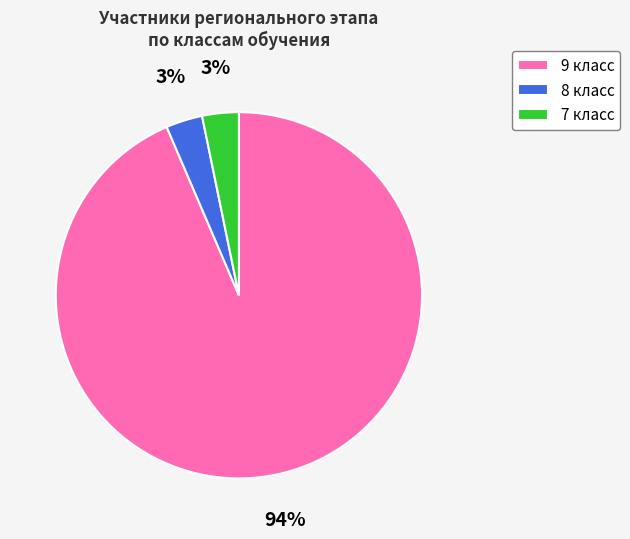

Which slice is the largest?

9 класс